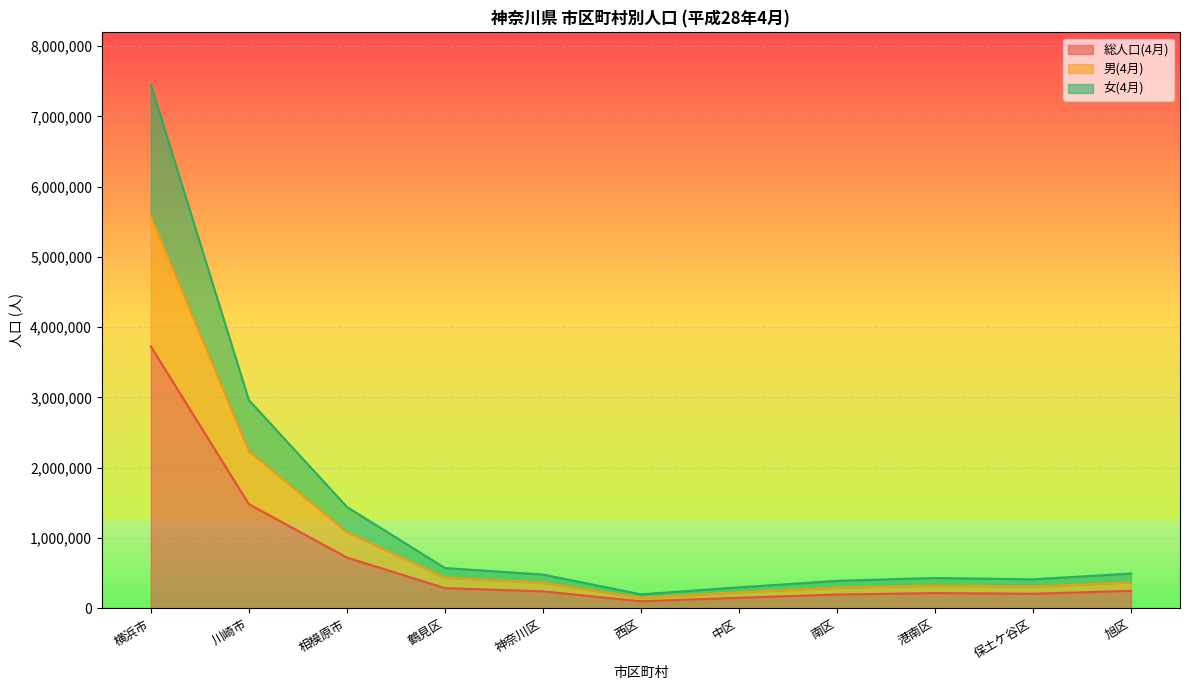

True or false: 総人口(4月) and 男(4月) cross at least once.

False